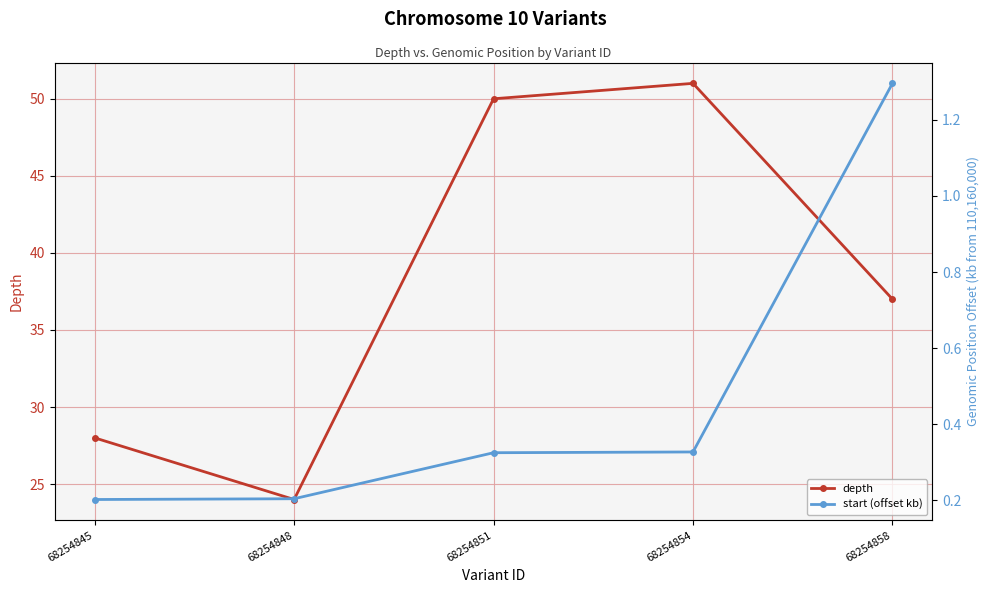

The depth series shows 52.2 at 68254858. True or false?

False